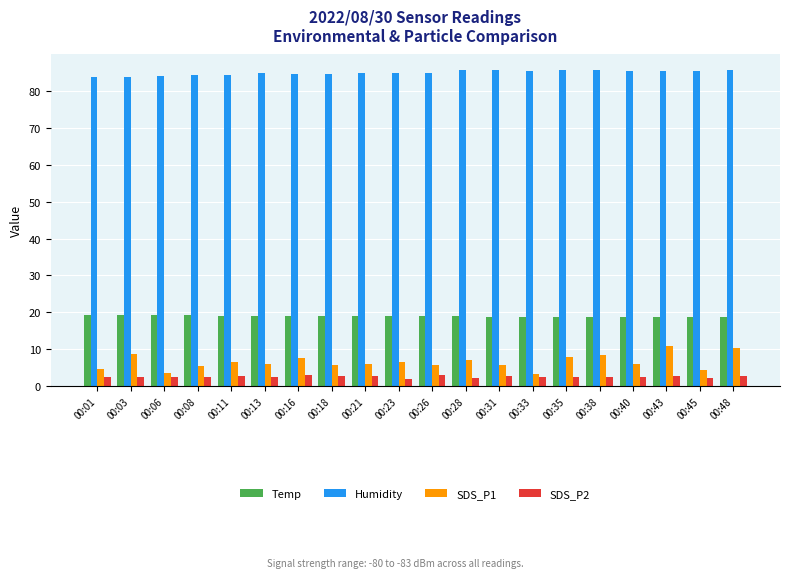

How many distinct data groups are displayed?

4